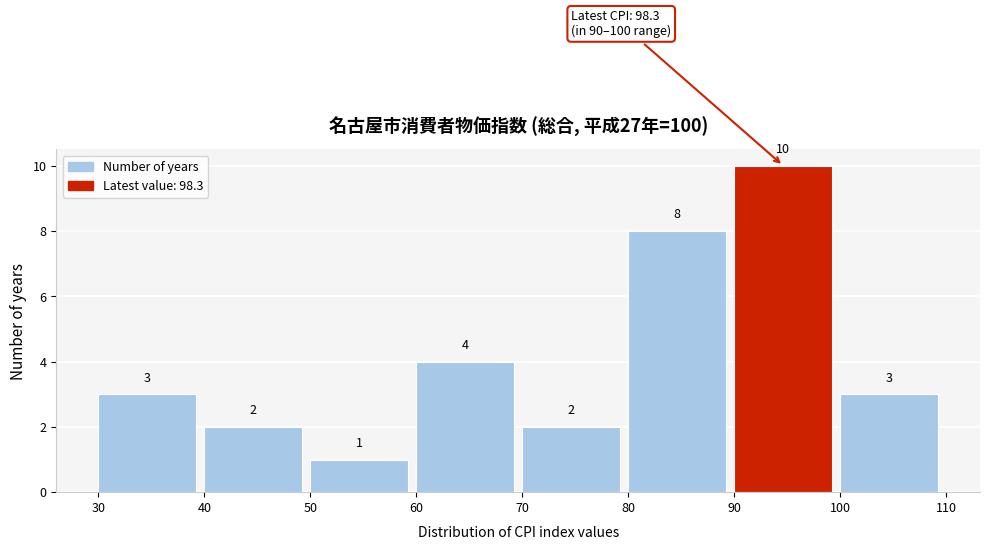

Reading left to right, transcribe this chart: for each bar, give the range it covers on the x-axis and its height.

30 to 40: 3
40 to 50: 2
50 to 60: 1
60 to 70: 4
70 to 80: 2
80 to 90: 8
90 to 100: 10
100 to 110: 3